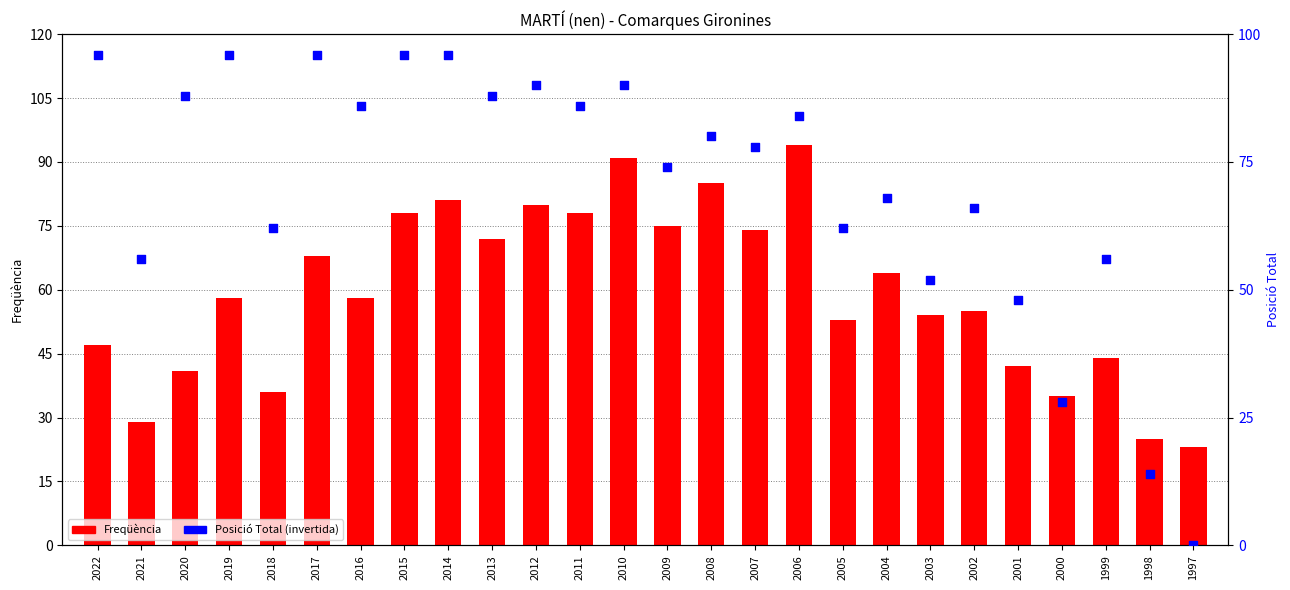

What are all the series names shown in the legend?

Freqüència, Posició Total